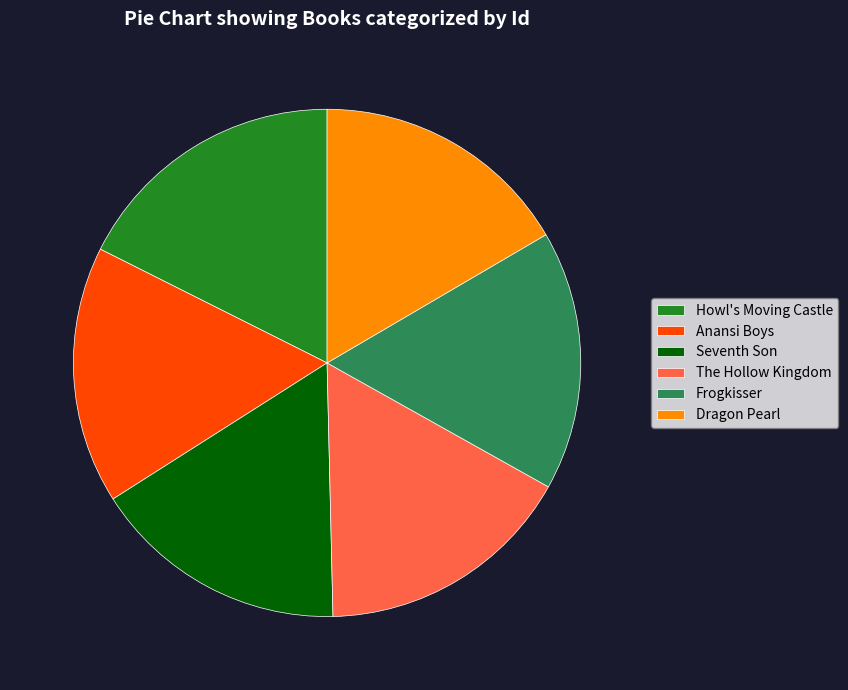

Which category has the biggest portion of the pie?

Howl's Moving Castle